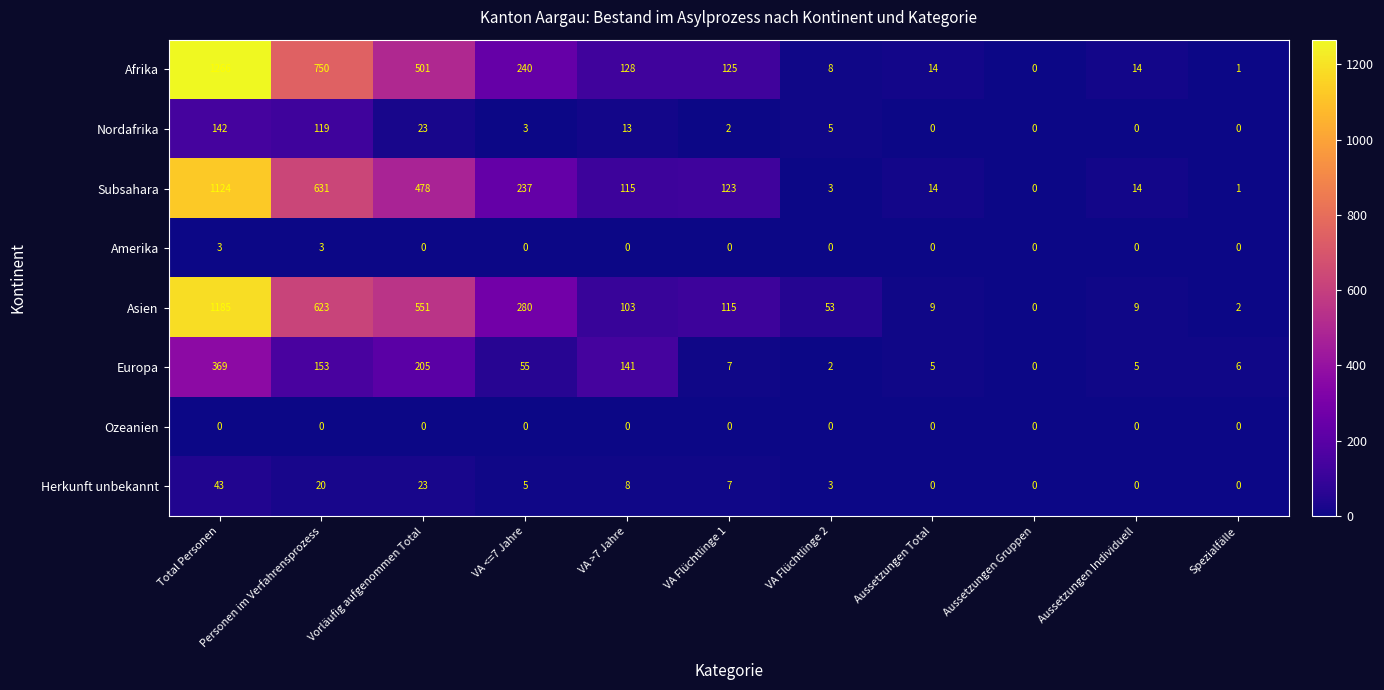

What is the difference between the Nordafrika values at VA >7 Jahre and VA <=7 Jahre?

10